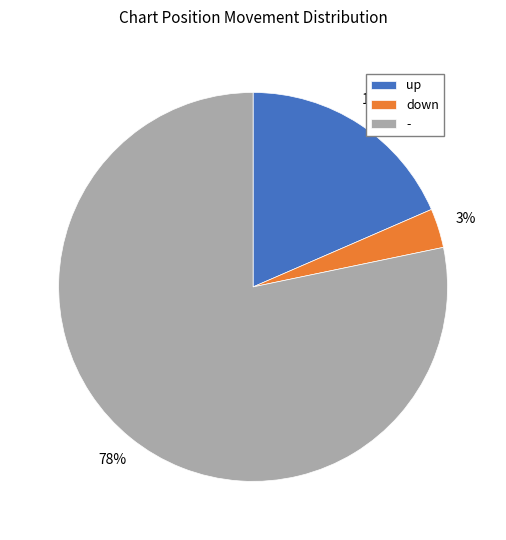

Which category has the biggest portion of the pie?

-